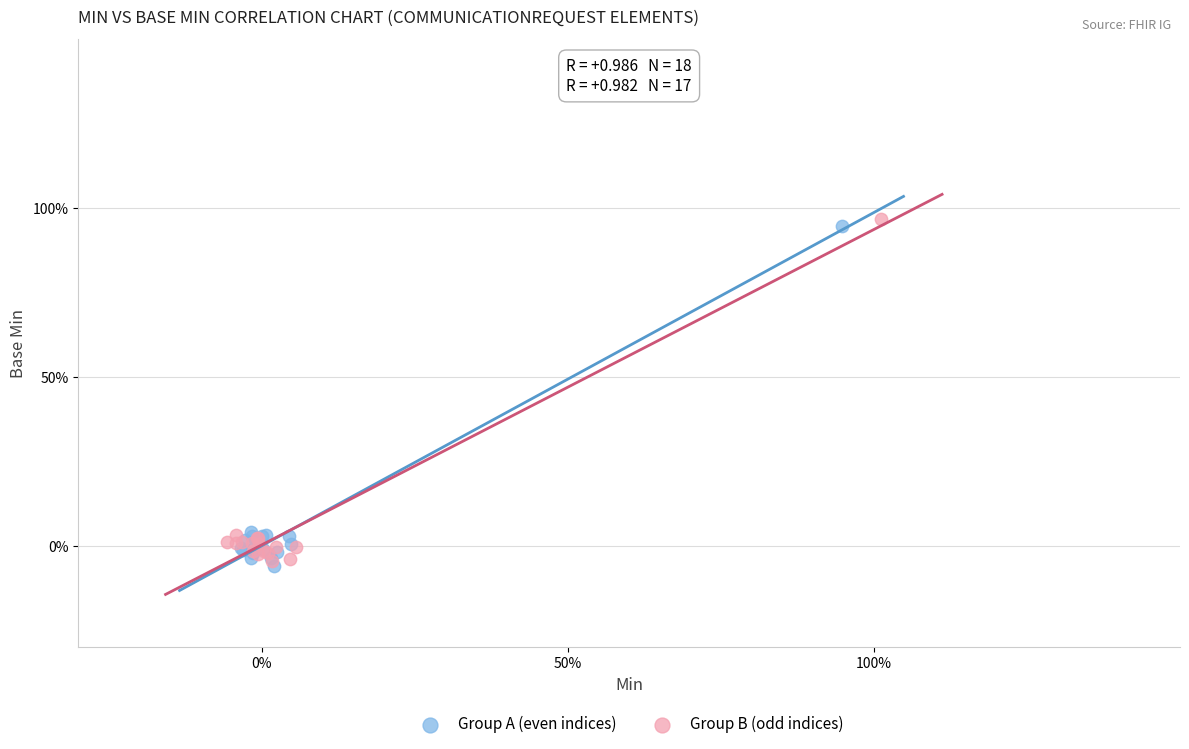

What are all the series names shown in the legend?

Group A (even indices), Group B (odd indices)